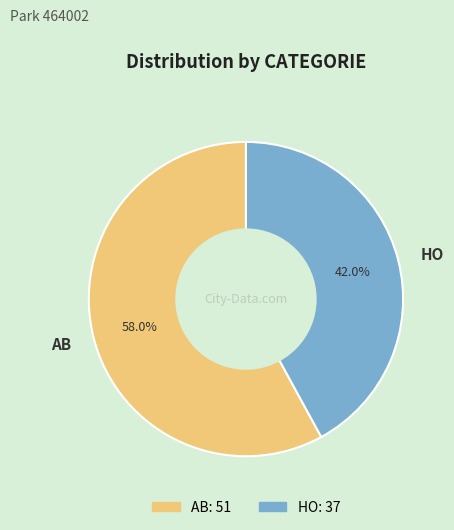

What is the largest slice in the pie chart?

AB